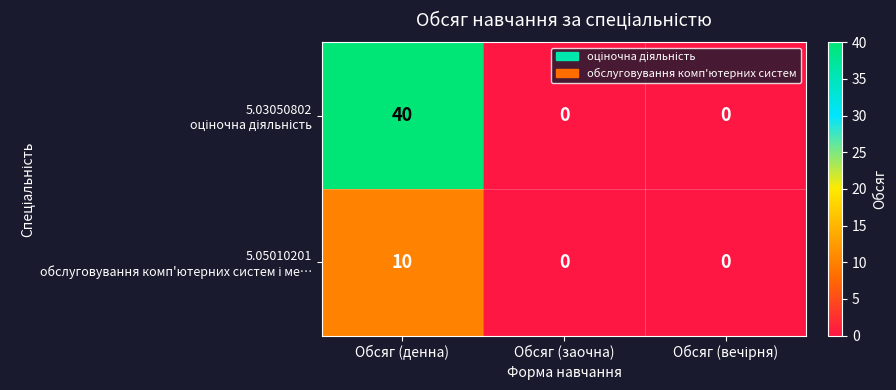

At which category is the sum across all series the highest?

Обсяг (денна)